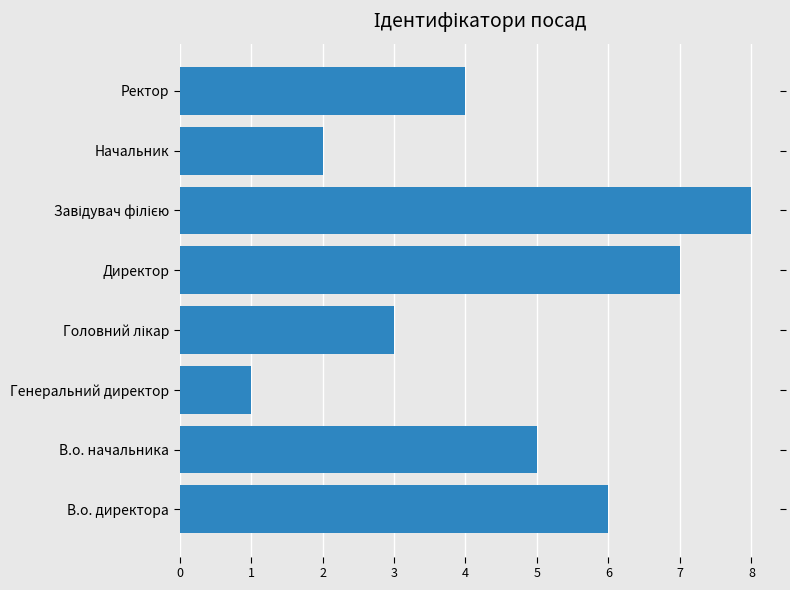

Does the chart contain any negative values?

No